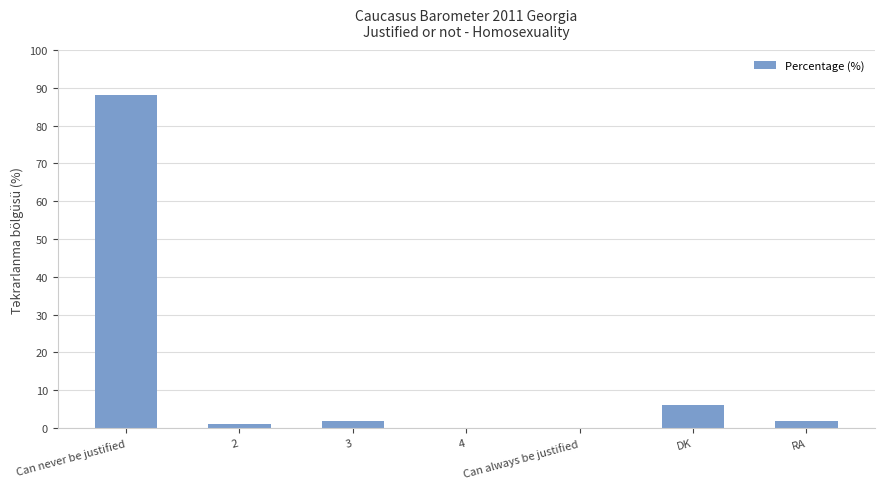

What is the change in value from 2 to DK?

+5